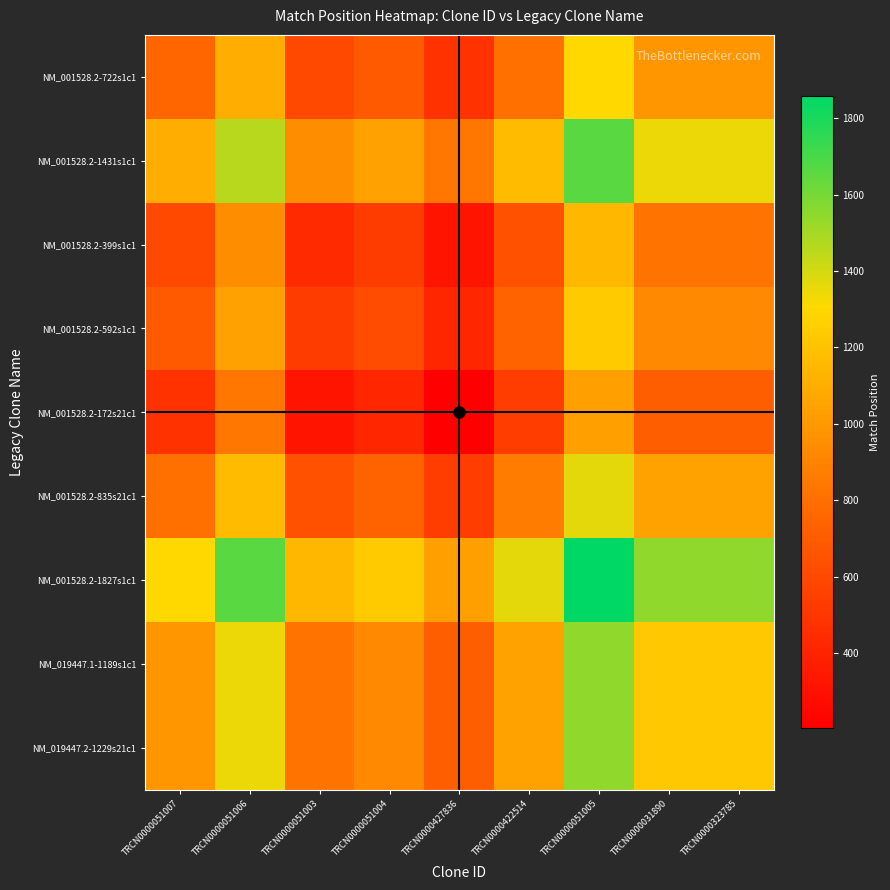

Reading right to left, transcribe all the data shown in this chart.

NM_001528.2-722s1c1: TRCN0000323785=989.0	TRCN0000031890=989.0	TRCN0000051005=1305.5	TRCN0000422514=809.5	TRCN0000427836=478.0	TRCN0000051004=688.0	TRCN0000051003=591.5	TRCN0000051006=1107.5	TRCN0000051007=753.0
NM_001528.2-1431s1c1: TRCN0000323785=1343.5	TRCN0000031890=1343.5	TRCN0000051005=1660.0	TRCN0000422514=1164.0	TRCN0000427836=832.5	TRCN0000051004=1042.5	TRCN0000051003=946.0	TRCN0000051006=1462.0	TRCN0000051007=1107.5
NM_001528.2-399s1c1: TRCN0000323785=827.5	TRCN0000031890=827.5	TRCN0000051005=1144.0	TRCN0000422514=648.0	TRCN0000427836=316.5	TRCN0000051004=526.5	TRCN0000051003=430.0	TRCN0000051006=946.0	TRCN0000051007=591.5
NM_001528.2-592s1c1: TRCN0000323785=924.0	TRCN0000031890=924.0	TRCN0000051005=1240.5	TRCN0000422514=744.5	TRCN0000427836=413.0	TRCN0000051004=623.0	TRCN0000051003=526.5	TRCN0000051006=1042.5	TRCN0000051007=688.0
NM_001528.2-172s21c1: TRCN0000323785=714.0	TRCN0000031890=714.0	TRCN0000051005=1030.5	TRCN0000422514=534.5	TRCN0000427836=203.0	TRCN0000051004=413.0	TRCN0000051003=316.5	TRCN0000051006=832.5	TRCN0000051007=478.0
NM_001528.2-835s21c1: TRCN0000323785=1045.5	TRCN0000031890=1045.5	TRCN0000051005=1362.0	TRCN0000422514=866.0	TRCN0000427836=534.5	TRCN0000051004=744.5	TRCN0000051003=648.0	TRCN0000051006=1164.0	TRCN0000051007=809.5
NM_001528.2-1827s1c1: TRCN0000323785=1541.5	TRCN0000031890=1541.5	TRCN0000051005=1858.0	TRCN0000422514=1362.0	TRCN0000427836=1030.5	TRCN0000051004=1240.5	TRCN0000051003=1144.0	TRCN0000051006=1660.0	TRCN0000051007=1305.5
NM_019447.1-1189s1c1: TRCN0000323785=1225.0	TRCN0000031890=1225.0	TRCN0000051005=1541.5	TRCN0000422514=1045.5	TRCN0000427836=714.0	TRCN0000051004=924.0	TRCN0000051003=827.5	TRCN0000051006=1343.5	TRCN0000051007=989.0
NM_019447.2-1229s21c1: TRCN0000323785=1225.0	TRCN0000031890=1225.0	TRCN0000051005=1541.5	TRCN0000422514=1045.5	TRCN0000427836=714.0	TRCN0000051004=924.0	TRCN0000051003=827.5	TRCN0000051006=1343.5	TRCN0000051007=989.0